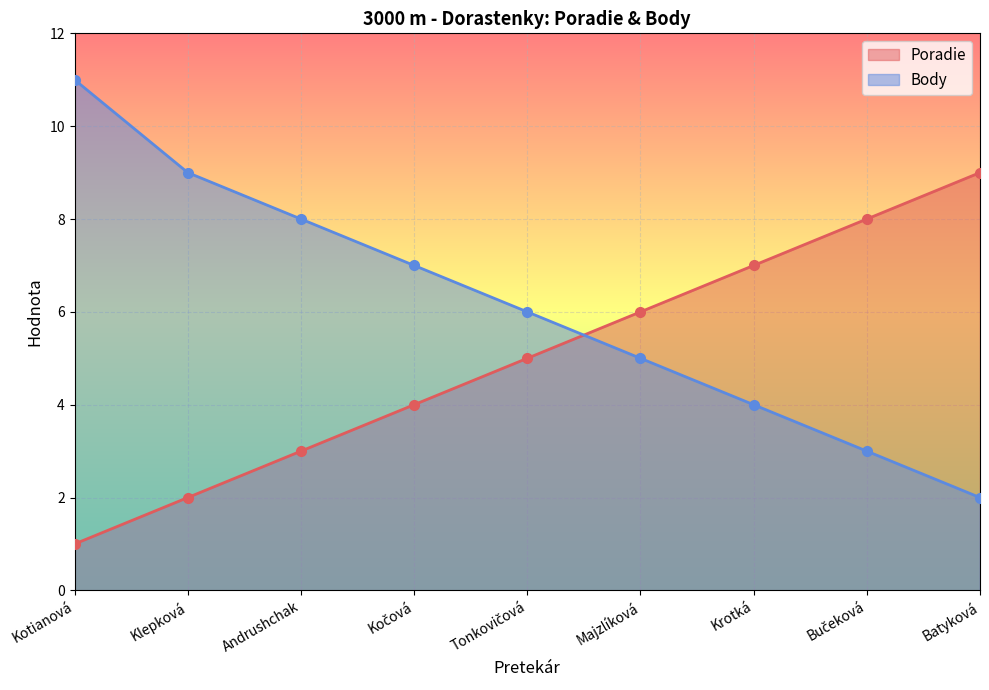

What is the average value of the Poradie series?

5